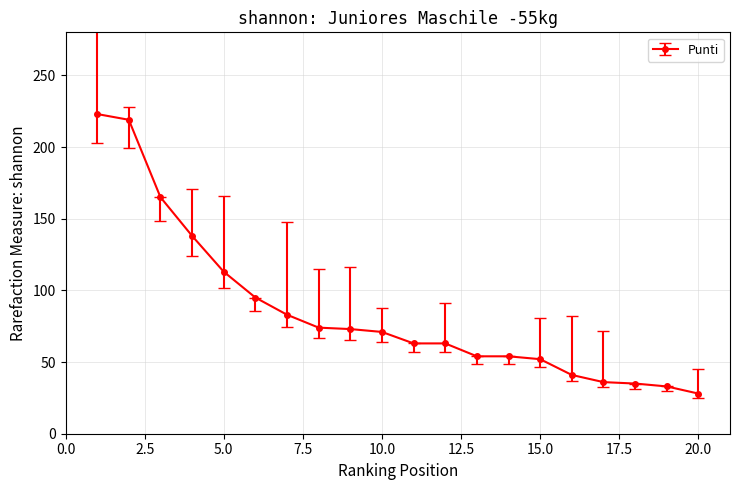

What is the value of the 17th point from the left?

36